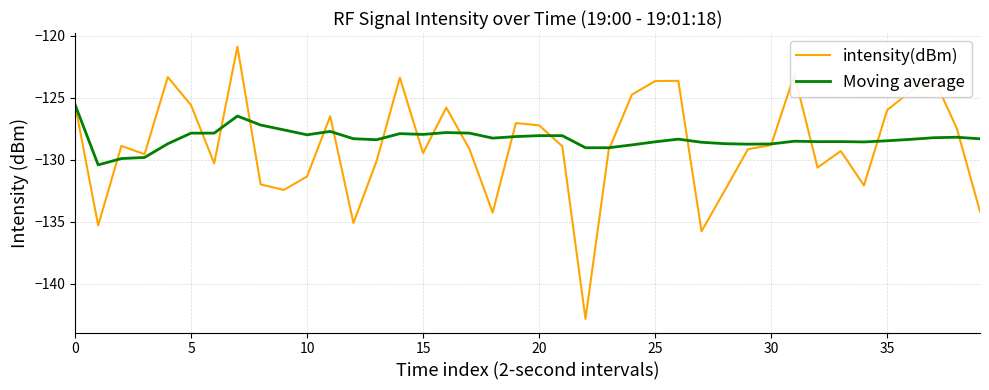

List the series in order of their peak value, highest first.

intensity(dBm), Moving average